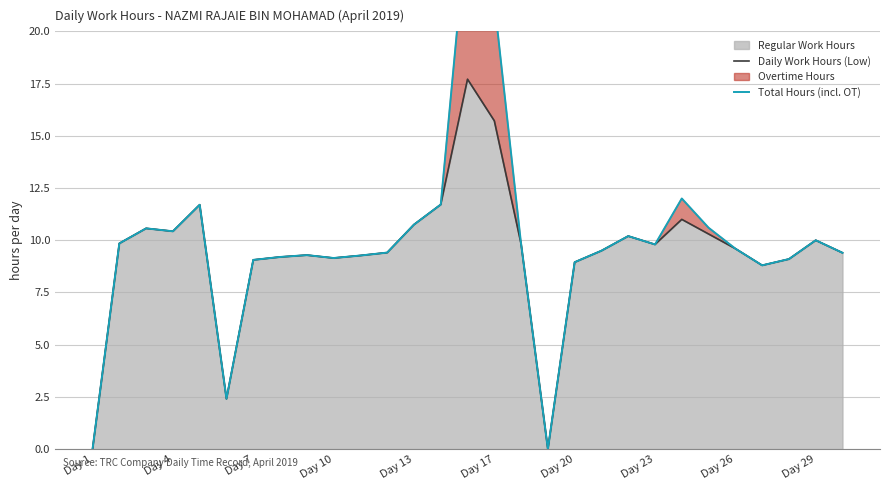

True or false: Regular Work Hours has a value of 0.0 at Day 1.

True